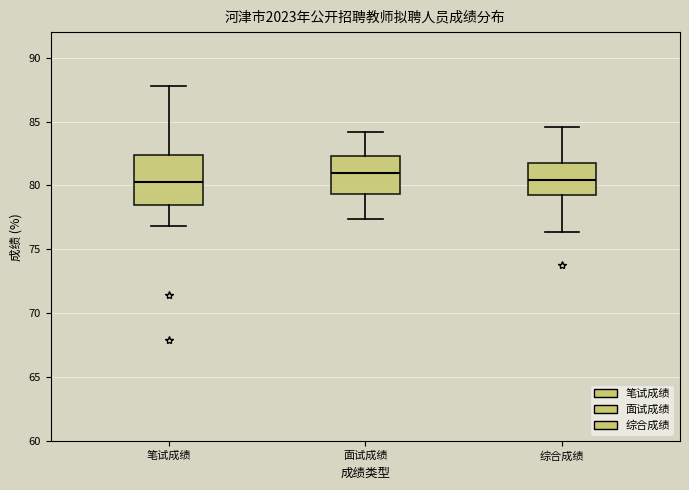

Reading left to right, transcribe this box plot: for each box, give where its median line is, the range the box spans, and where its two whiskers end, as read against the y-axis. The values are not printed on the chart, so give them approximately, as read against the axis.

笔试成绩: median 80.5, box 78.5 to 82.5, whiskers 77.0 to 88.0
面试成绩: median 81.0, box 79.5 to 82.5, whiskers 77.5 to 84.0
综合成绩: median 80.5, box 79.0 to 81.5, whiskers 76.5 to 84.5